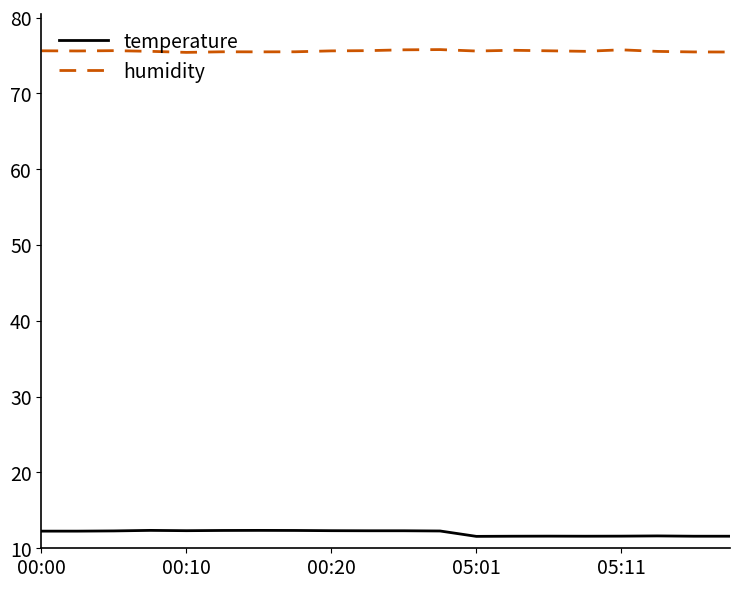

Rank the series by their average value, from lowest to highest.

temperature, humidity